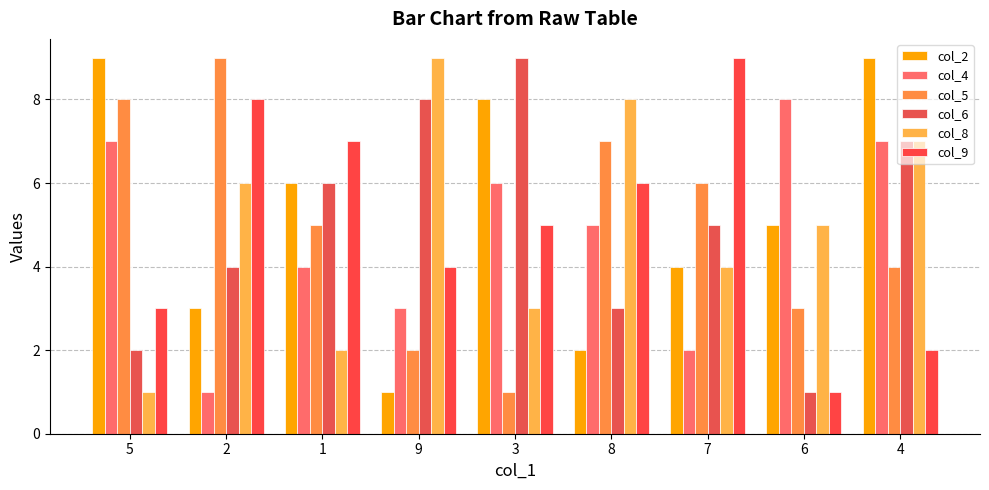

What are all the series names shown in the legend?

col_2, col_4, col_5, col_6, col_8, col_9